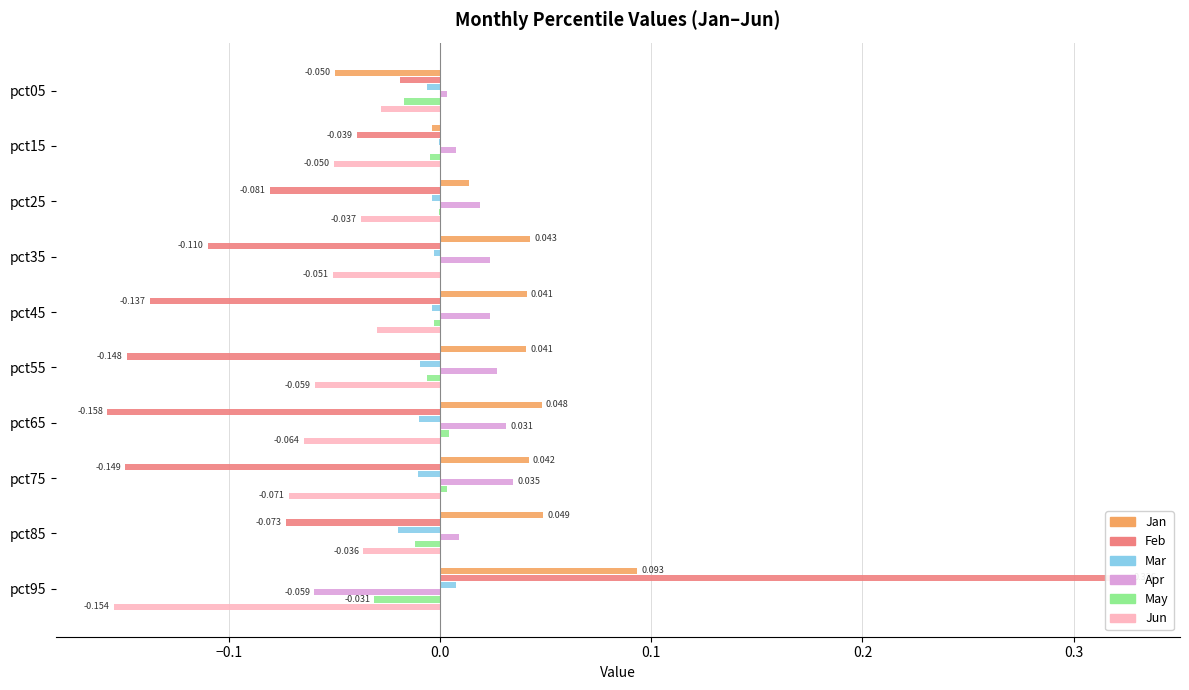

At how many categories does at least one series exceed 0?

10